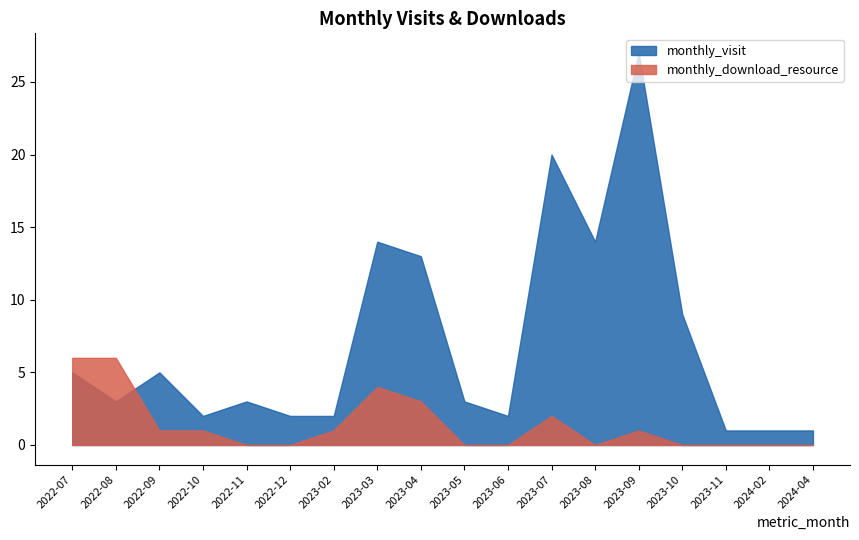

At which label does monthly_visit reach its minimum?

2023-11